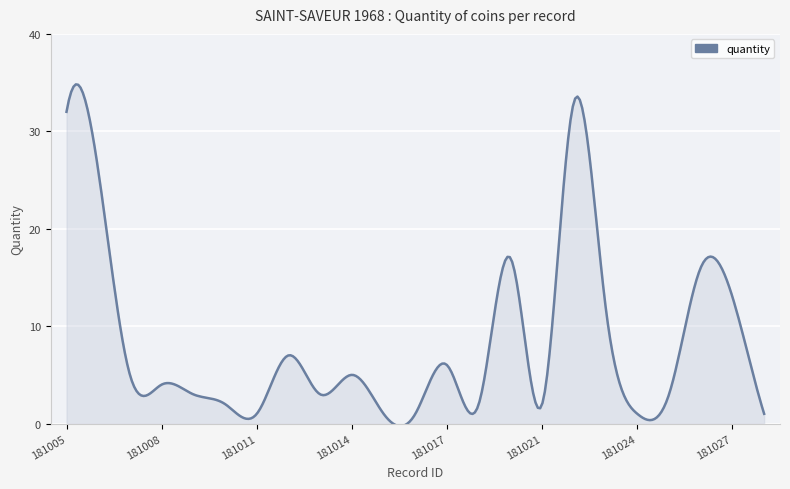

What is the greatest value displayed?

34.8